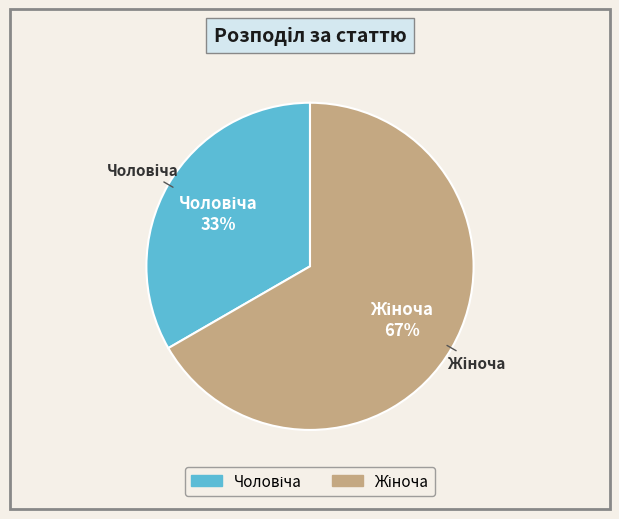

To the nearest percent, what is the average slice percentage?

50%